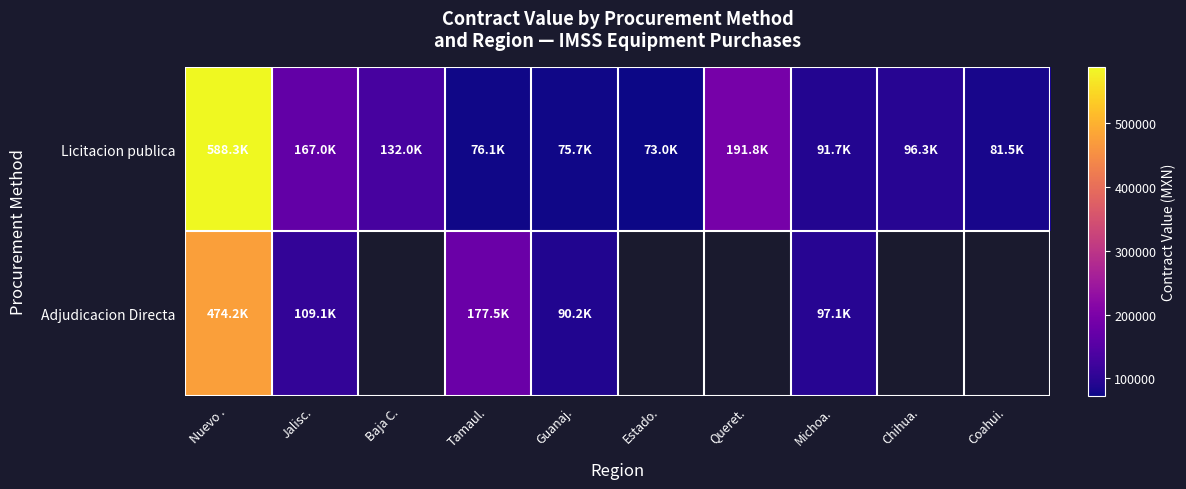

What is the smallest value displayed?

72977.9